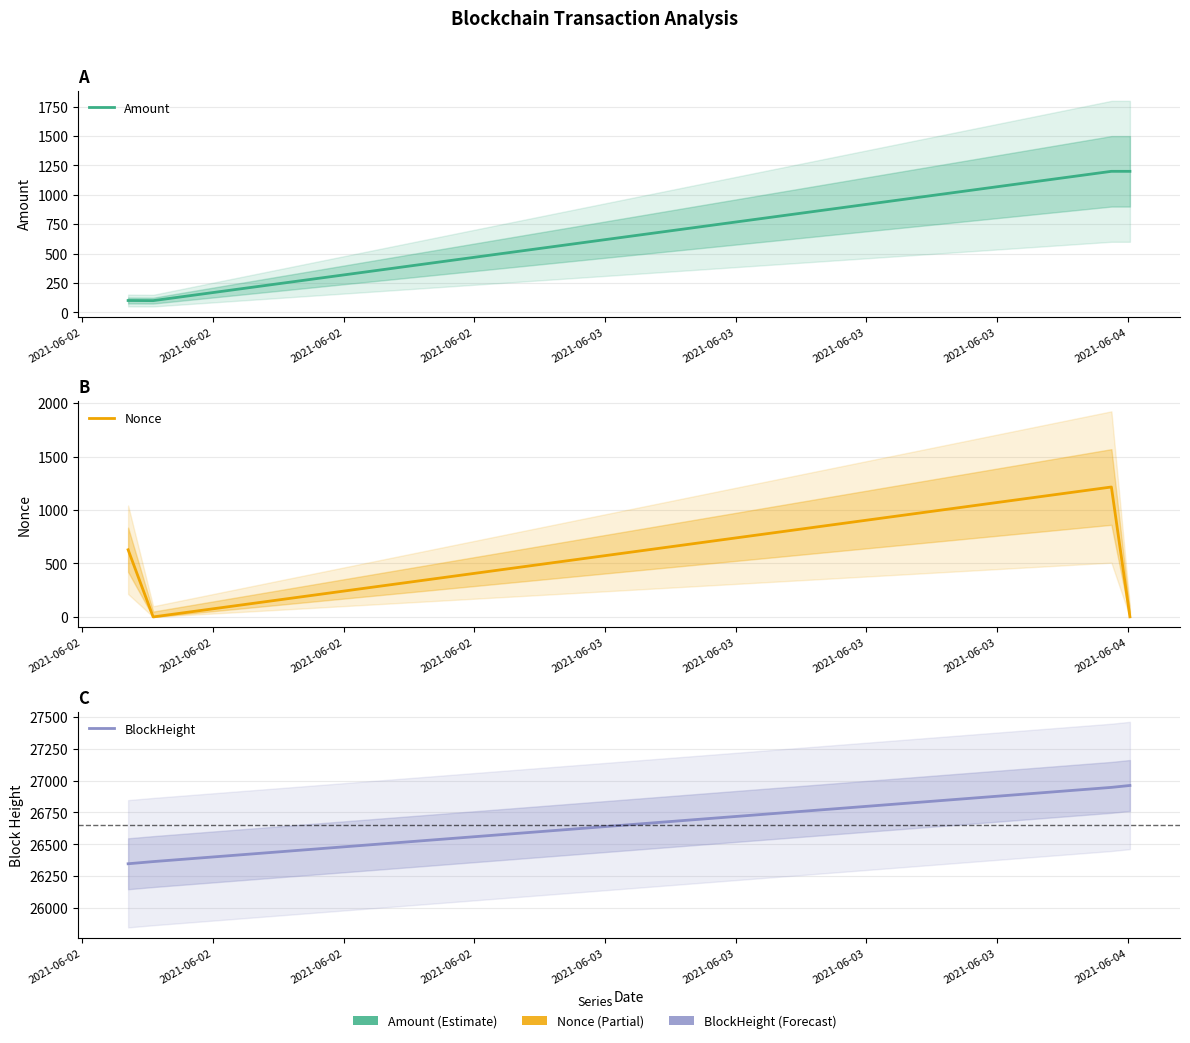

Rank the categories by Nonce value from highest to lowest.

2021-06-02, 2021-06-02, 2021-06-02, 2021-06-02